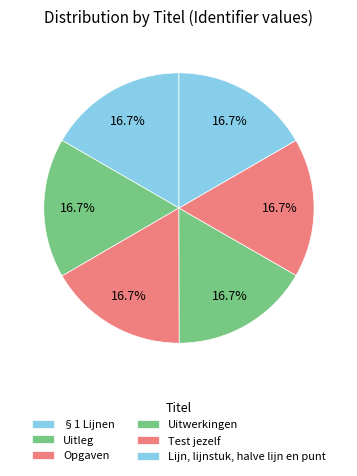

How many slices are in this pie chart?

6